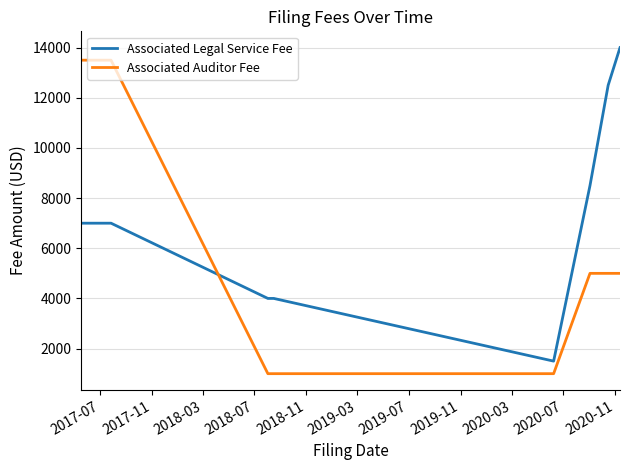

Count the number of categories in the chart.

9